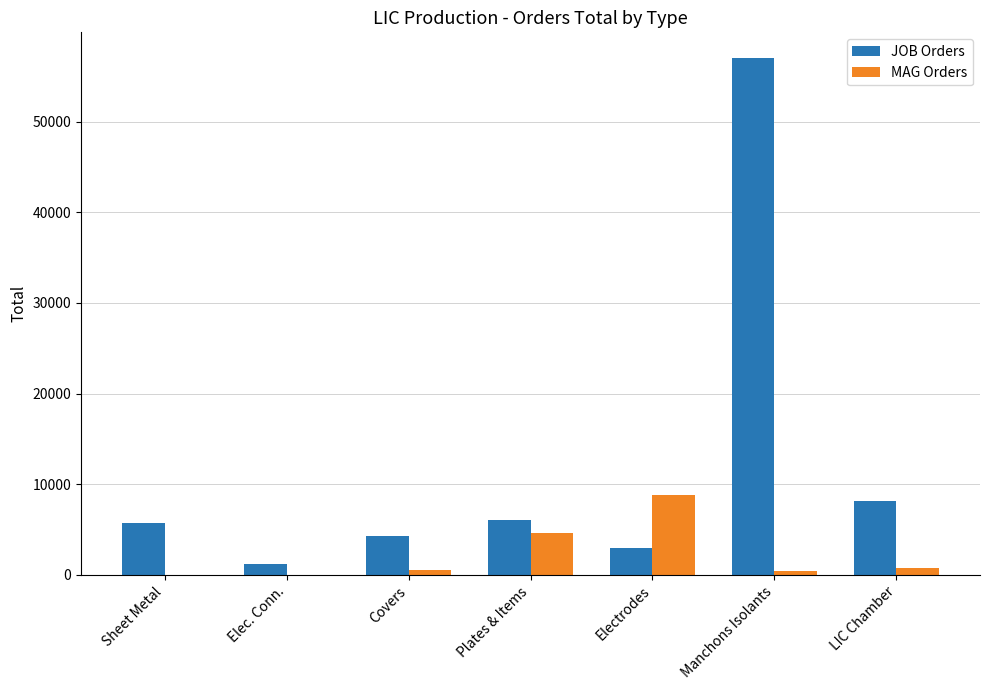

What is the maximum value for JOB Orders?

56991.0